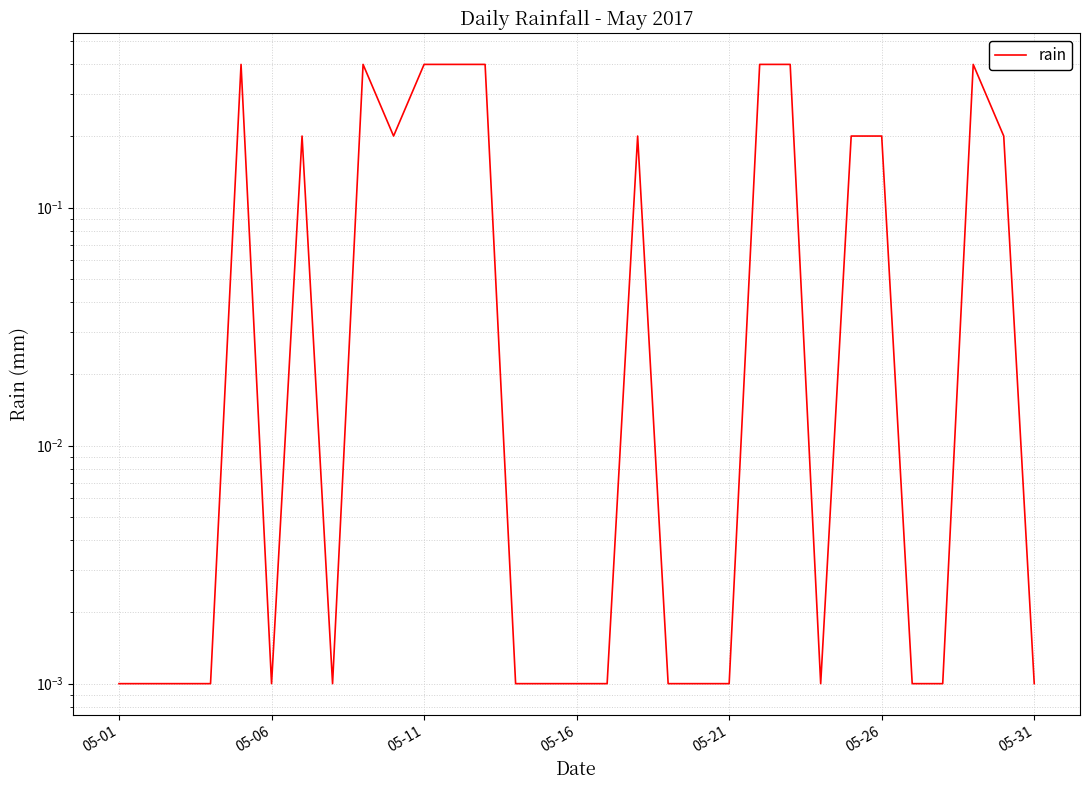

What is the average value?

0.1